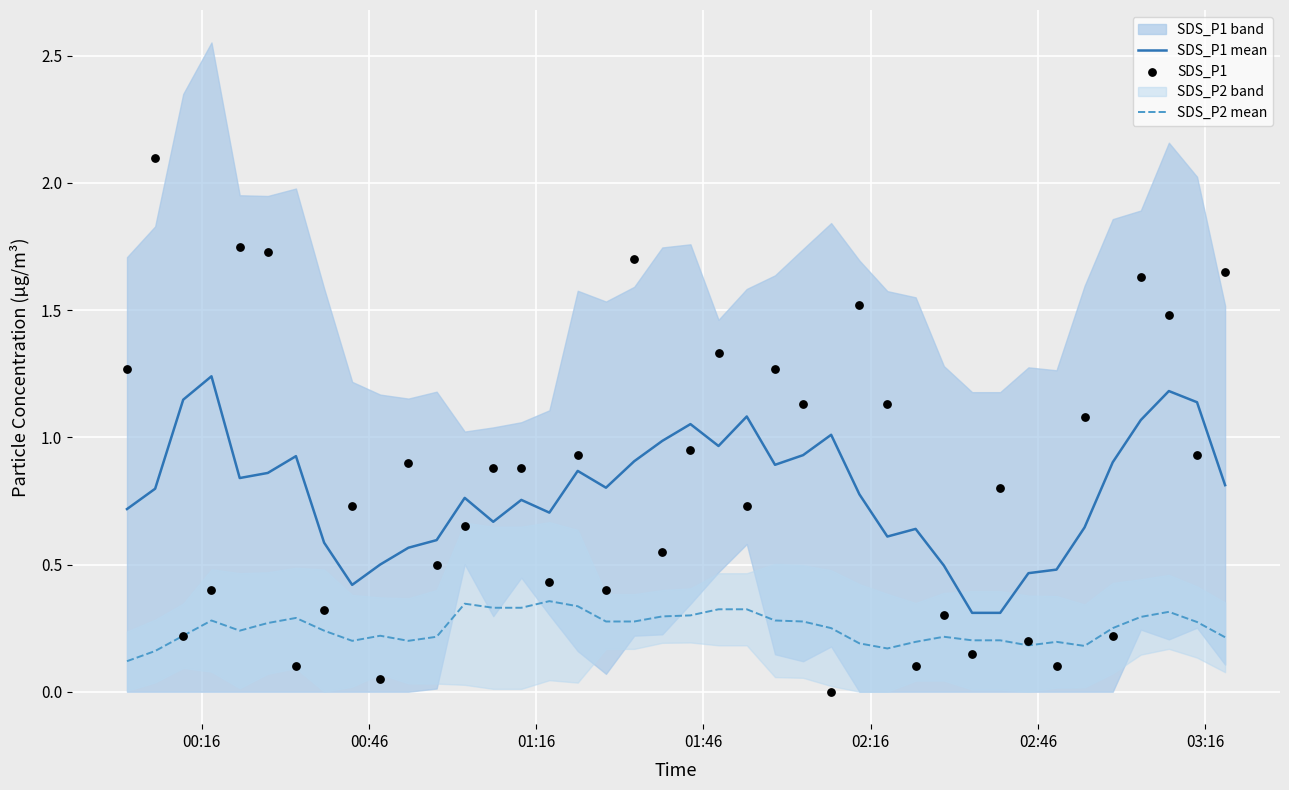

Which series contains the lowest Y value?

SDS_P1